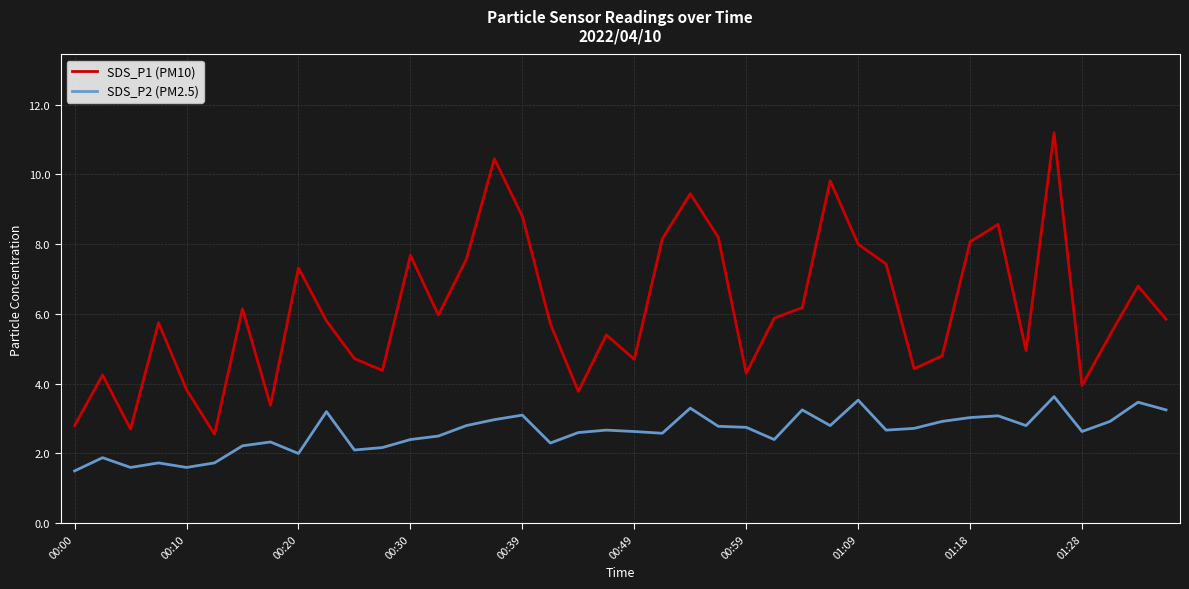

What are all the series names shown in the legend?

SDS_P1 (PM10), SDS_P2 (PM2.5)